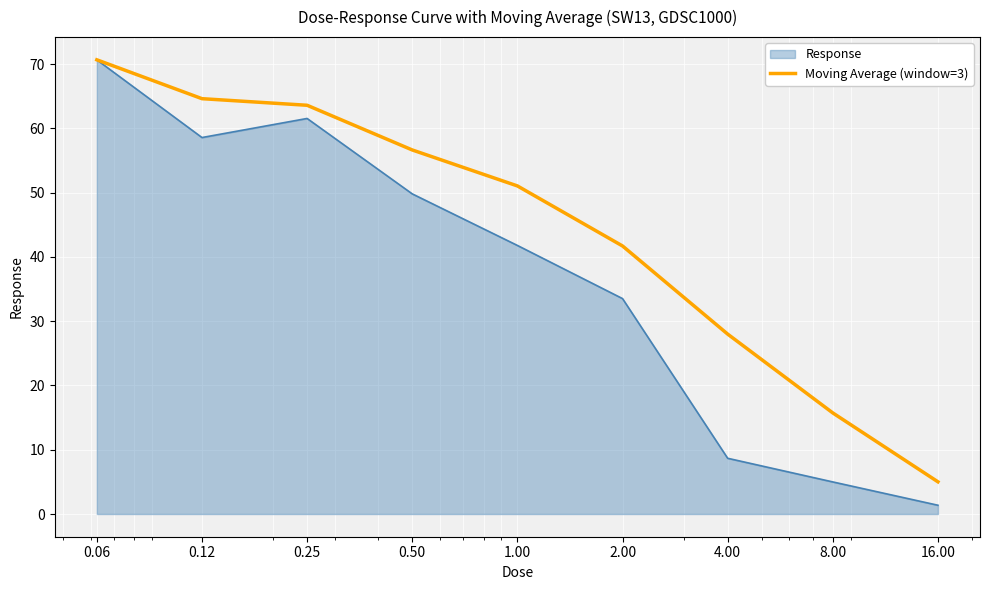

Which series has the largest total across all categories?

Moving Average (window=3)